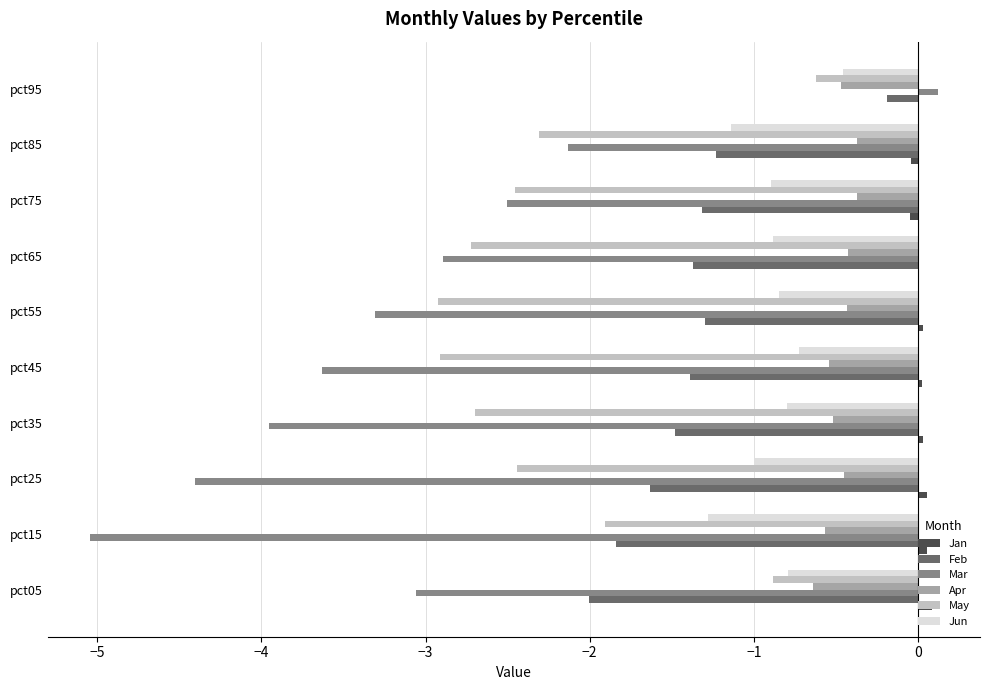

Is it true that Feb equals -1.8 at pct15?

True